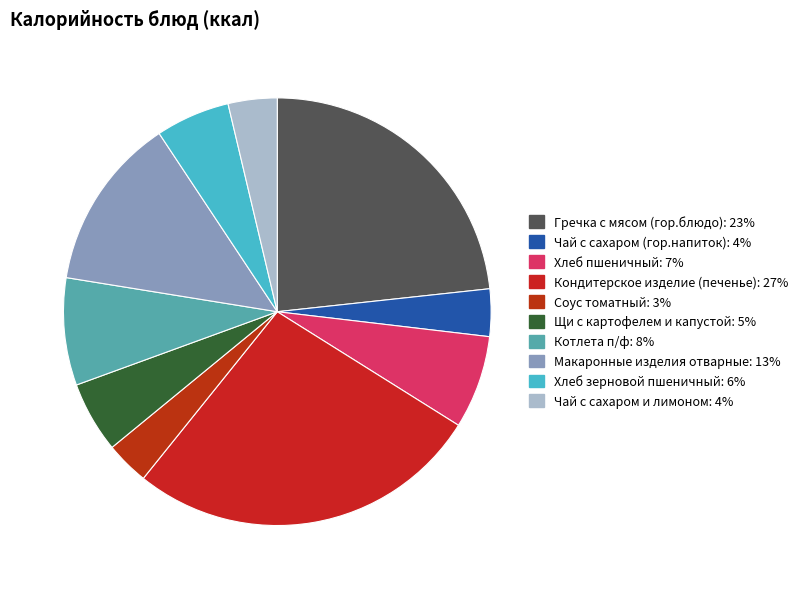

Does Хлеб зерновой пшеничный represent more than half of the total?

No